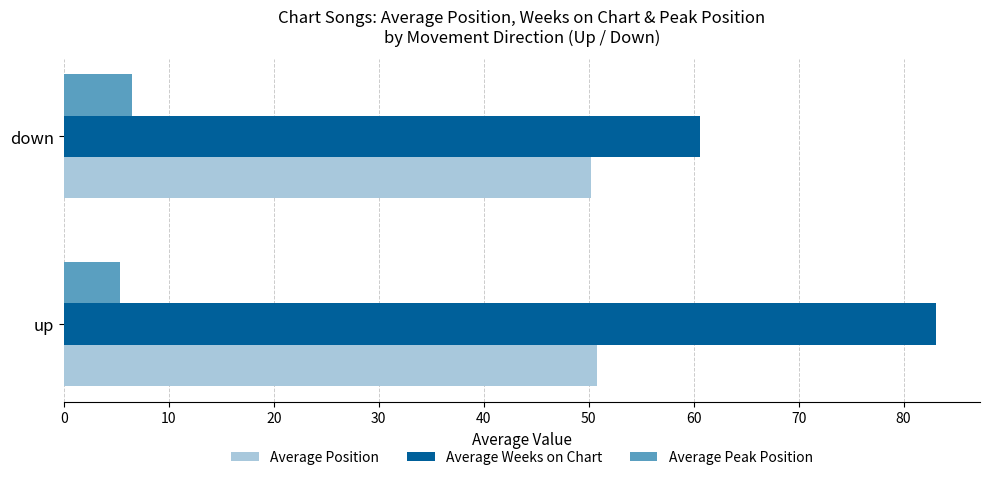

The Average Position series shows 84.2 at down. True or false?

False